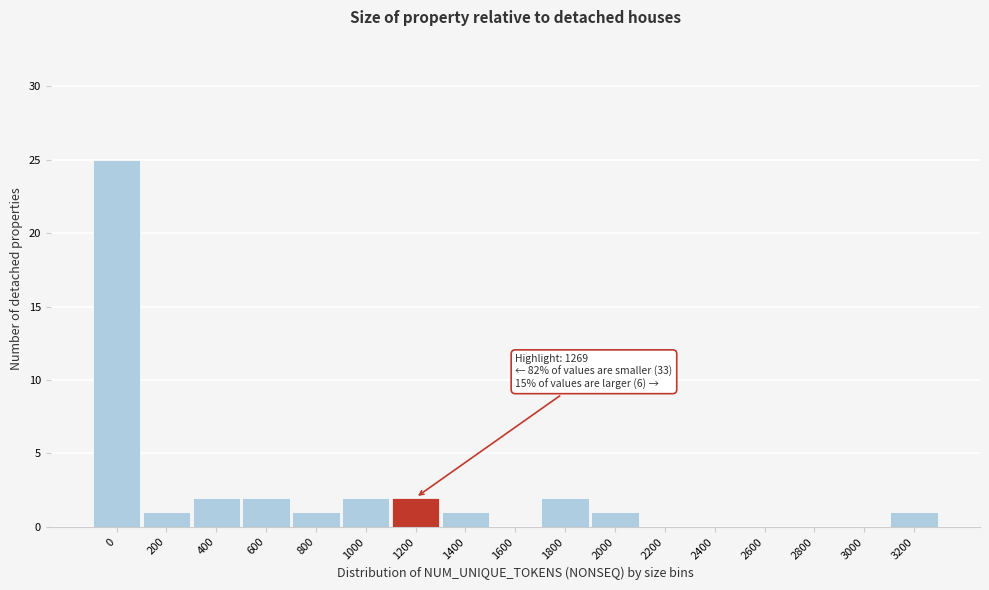

Reading right to left, list all the values displayed in this chart.

3200=1	3000=0	2800=0	2600=0	2400=0	2200=0	2000=1	1800=2	1600=0	1400=1	1200=2	1000=2	800=1	600=2	400=2	200=1	0=25